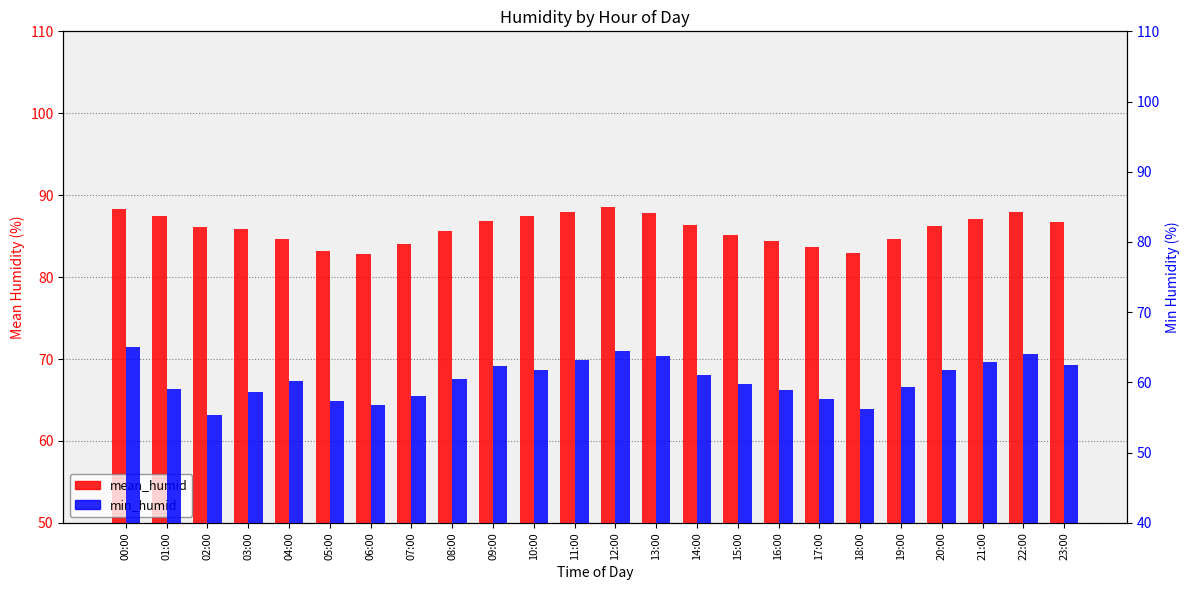

What is the sum of the min_humid values at 09:00 and 06:00?

119.1